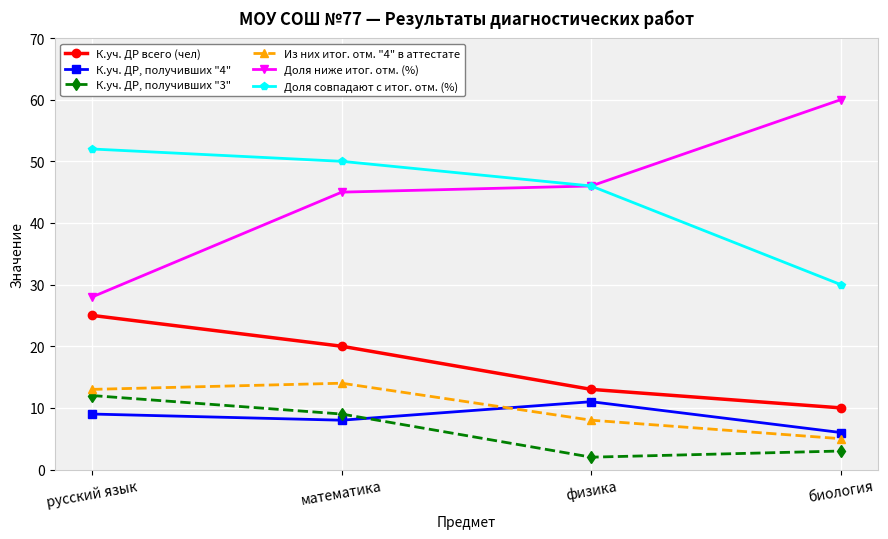

Is it true that Доля совпадают с итог. отм. (%) equals 88 at русский язык?

False